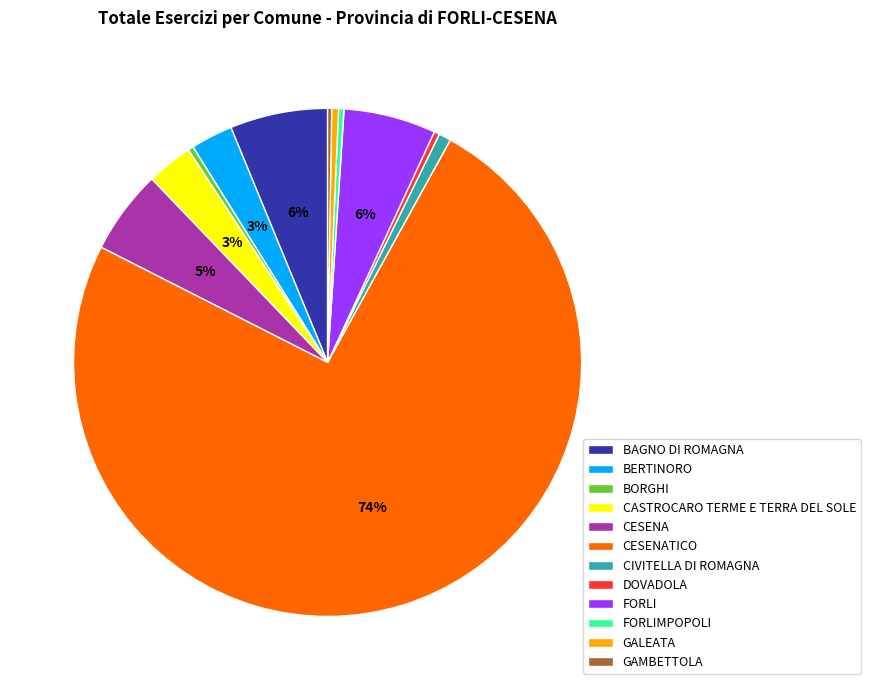

What is the largest slice in the pie chart?

CESENATICO